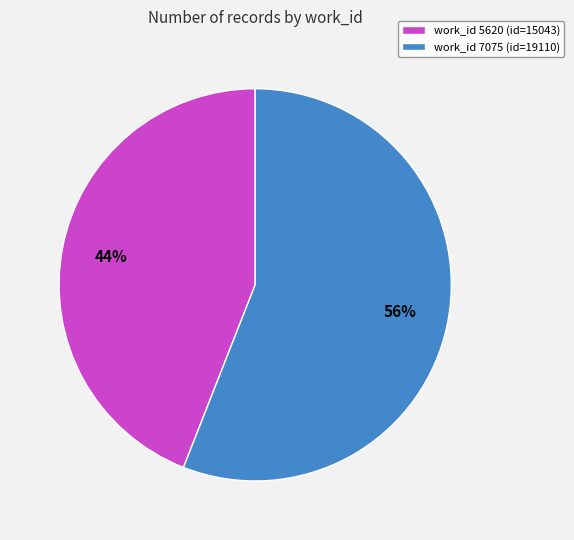

To the nearest percent, what is the combined percentage of work_id 7075 (id=19110) and work_id 5620 (id=15043)?

100%